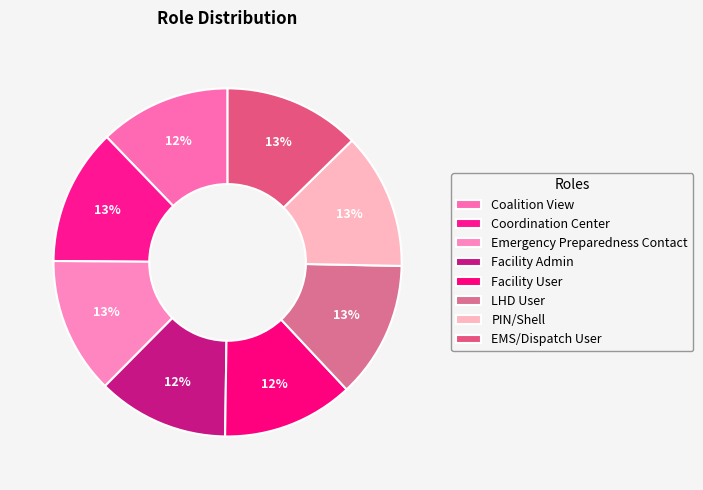

How many segments does this pie chart have?

8